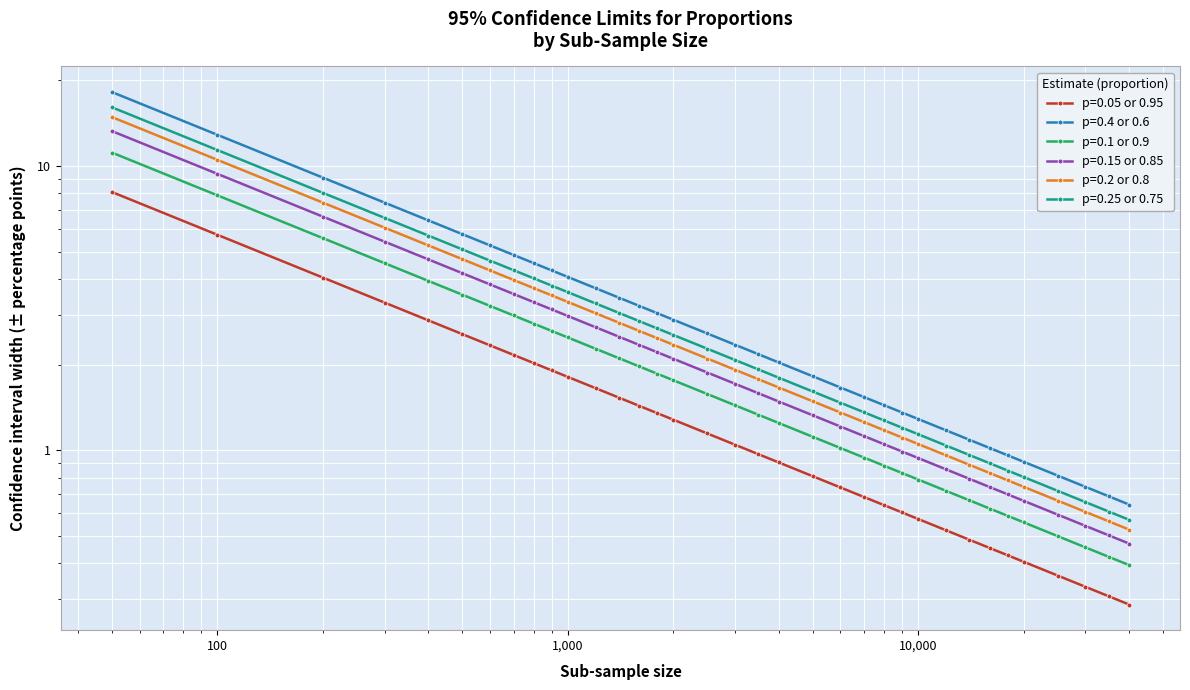

Is it true that p=0.05 or 0.95 equals 0.5 at 4000?

False